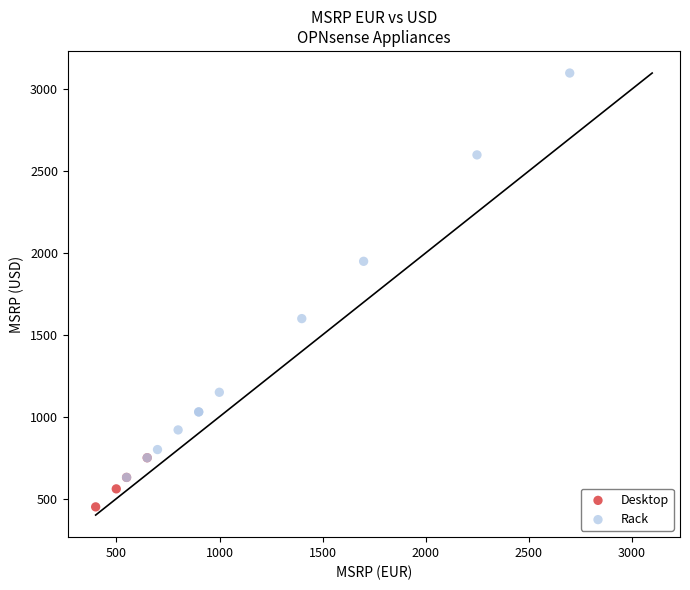

What are all the series names shown in the legend?

Desktop, Rack